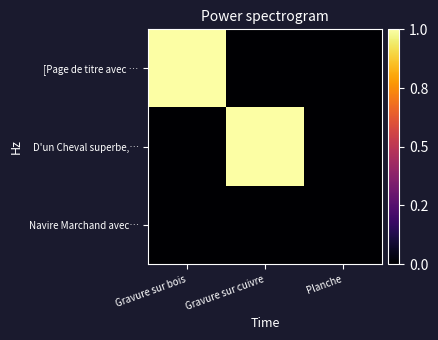

How many distinct data groups are displayed?

3